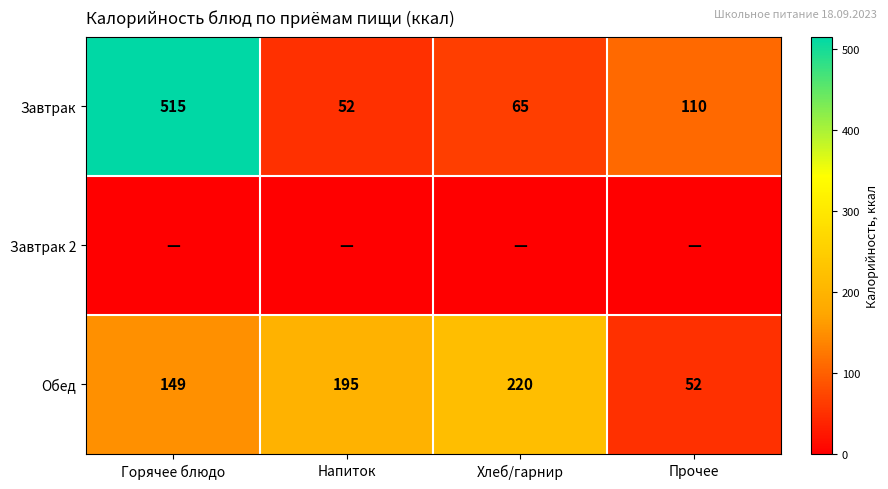

Rank the categories by Обед value from lowest to highest.

Прочее, Горячее блюдо, Напиток, Хлеб/гарнир